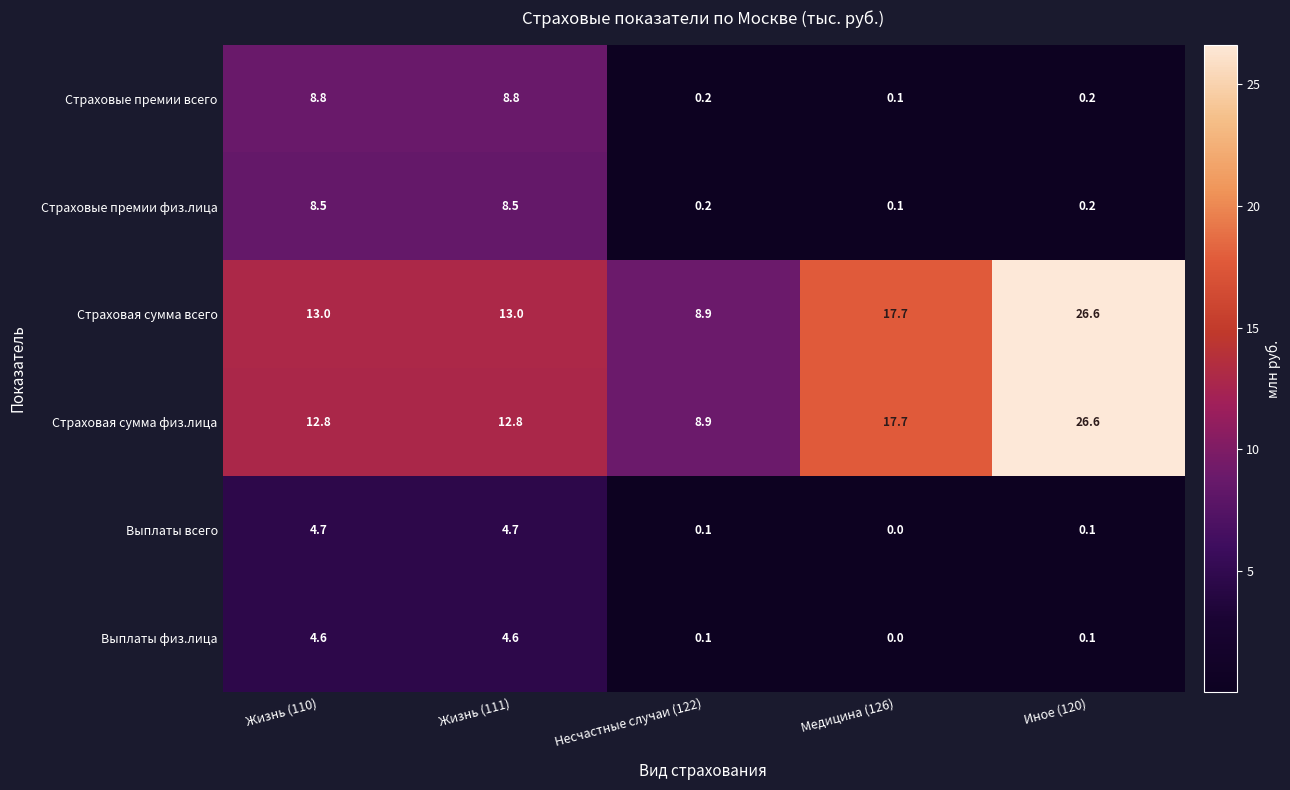

Which category has the highest value across all series?

Иное (120)